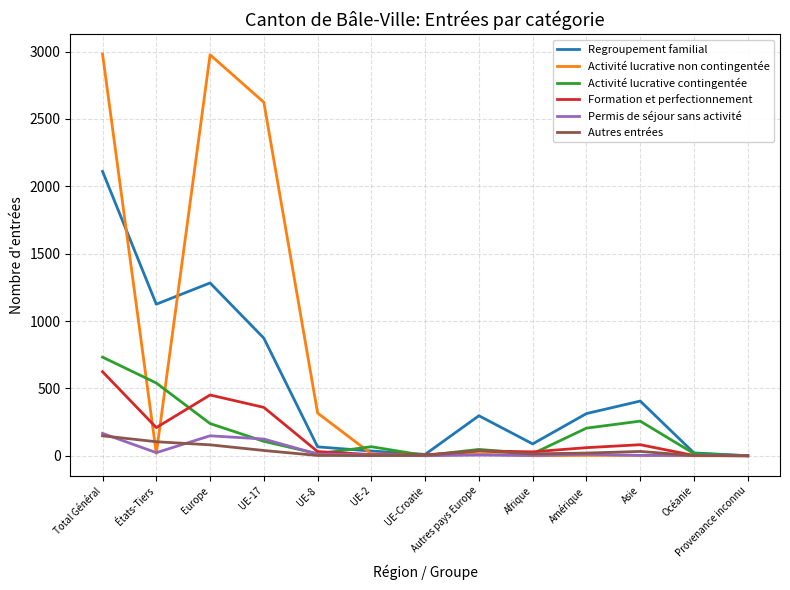

True or false: Permis de séjour sans activité and Autres entrées intersect in this chart.

True